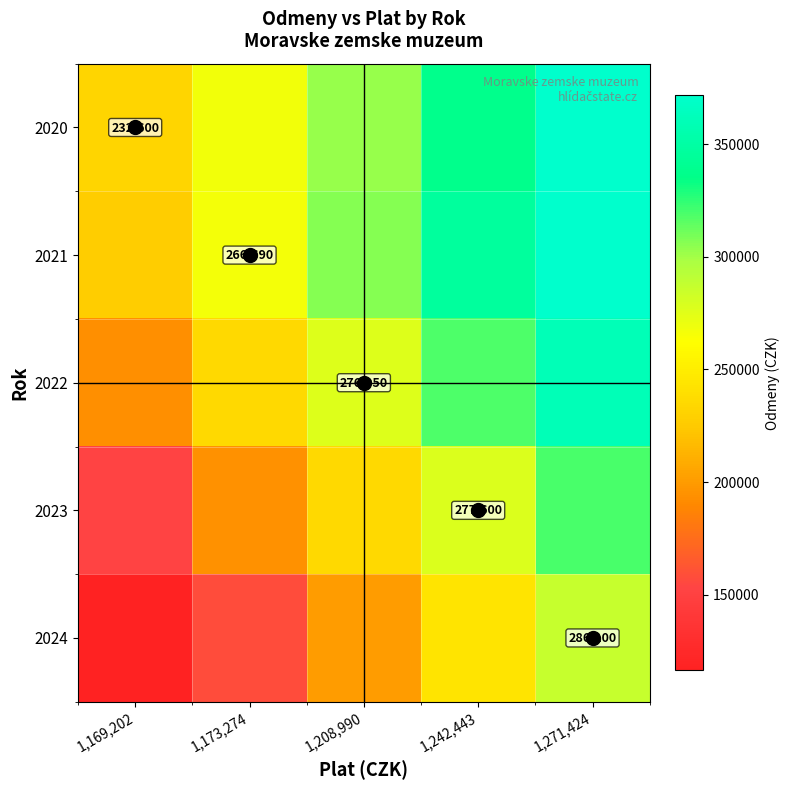

Is it true that 2024 equals 195650.1 at 1,169,202?

False